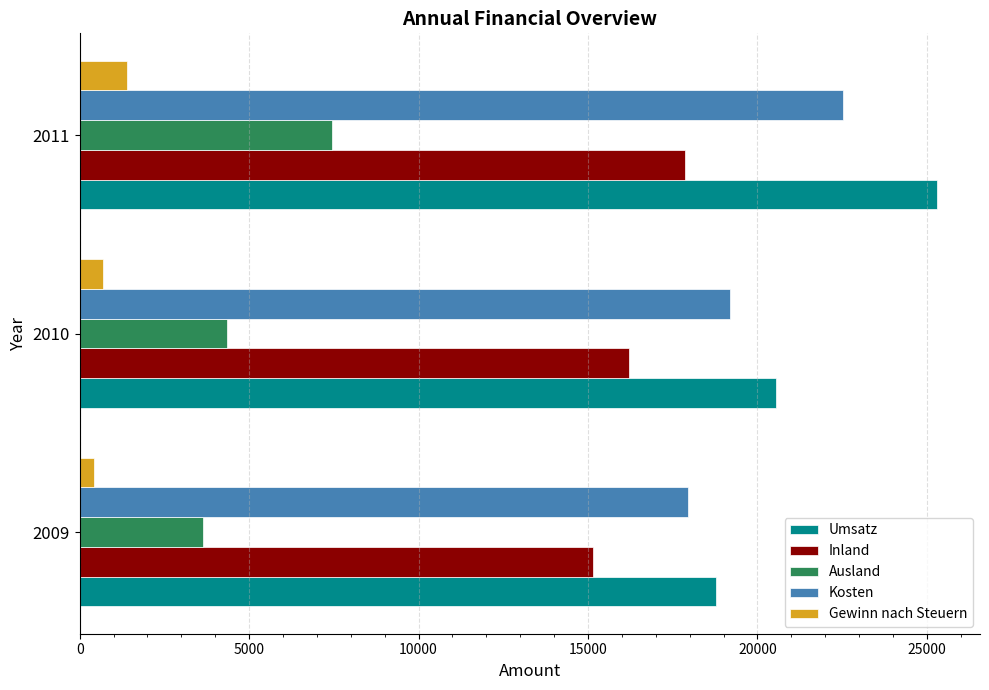

Rank the categories by Kosten value from lowest to highest.

2009, 2010, 2011